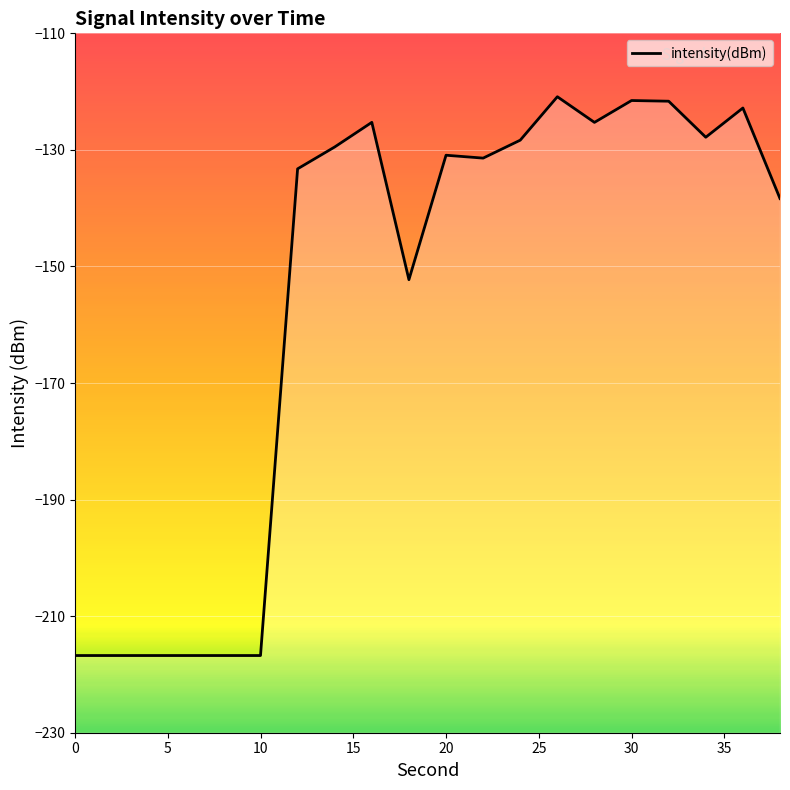

What is the approximate value at 20?

-130.9